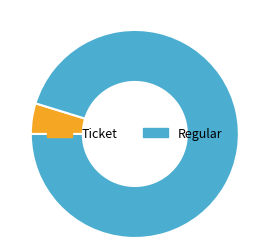

Rank the categories by value from highest to lowest.

Regular, Ticket